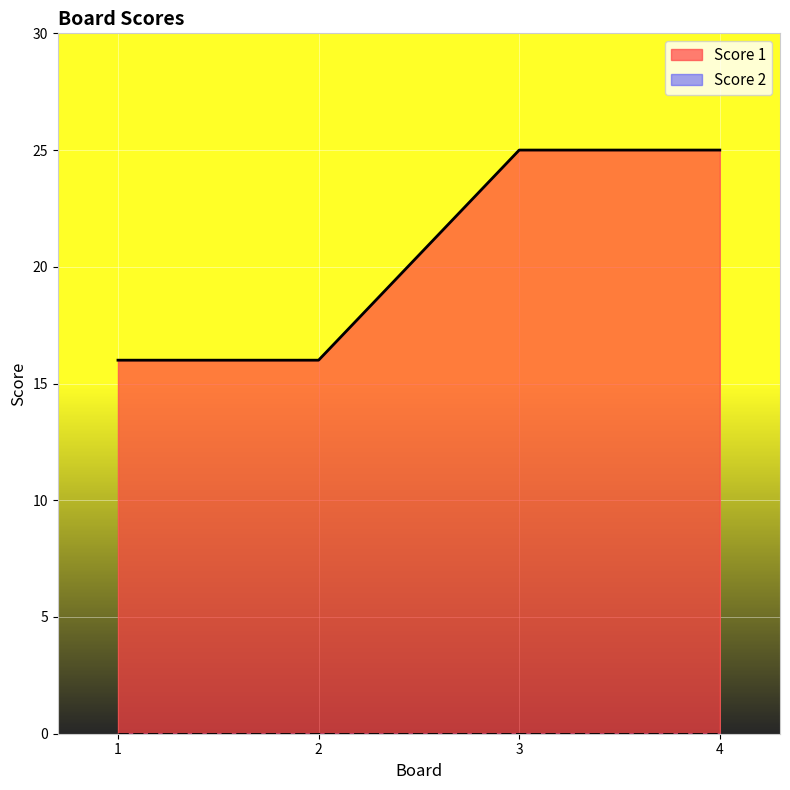

What is the value of the 1st point from the left?

16